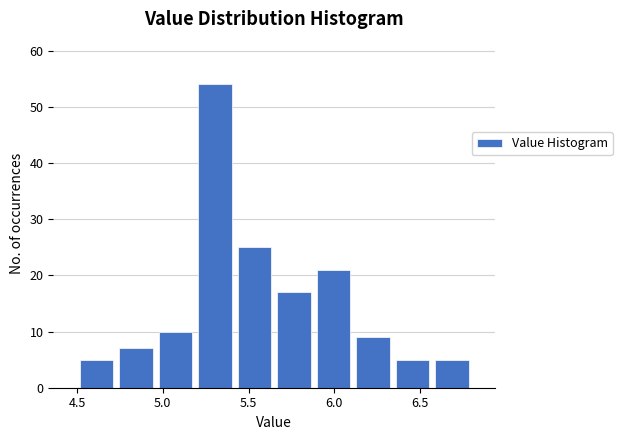

What is the height of the bar covering 4.73 to 4.96 on the x-axis? Neither the bar edges nor the heights are printed on the chart, so give them approximately, as read against the axes.

7